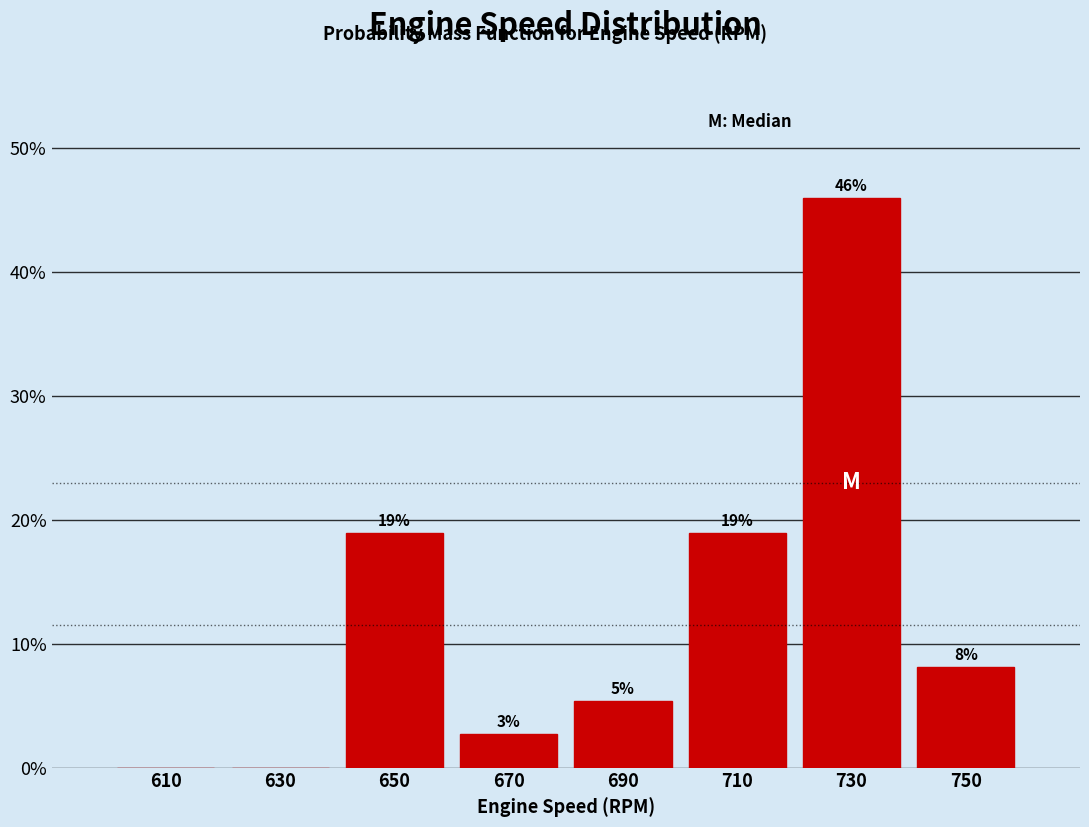

Over which range of the x-axis is the bar tallest?

720 to 740